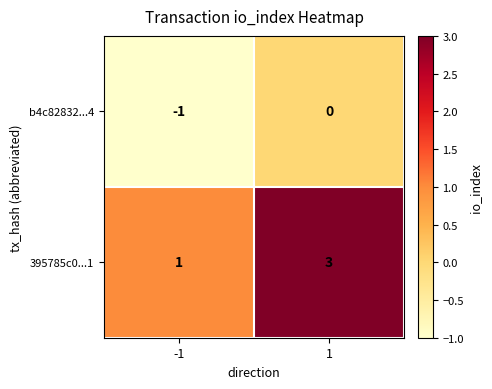

The 395785c0...1 series shows 4 at 1. True or false?

False